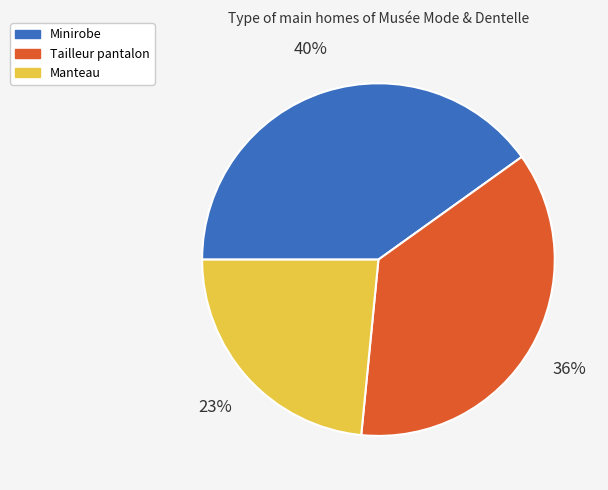

Is the sum of Minirobe and Manteau greater than half?

Yes